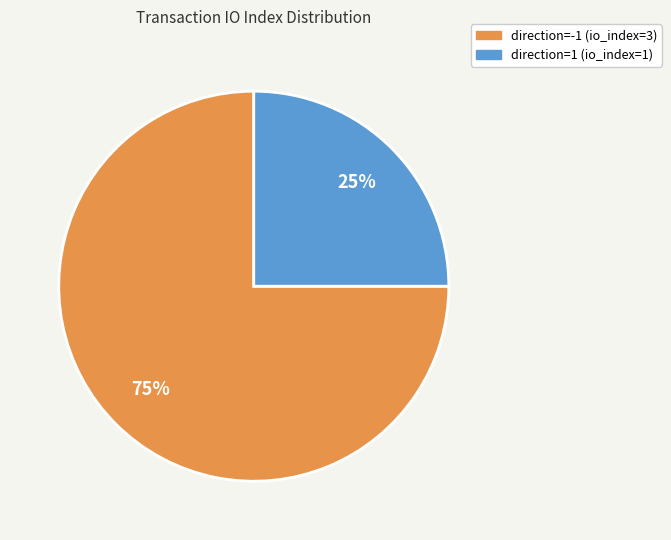

To the nearest percent, what percentage of the pie is direction=-1 (io_index=3)?

75%